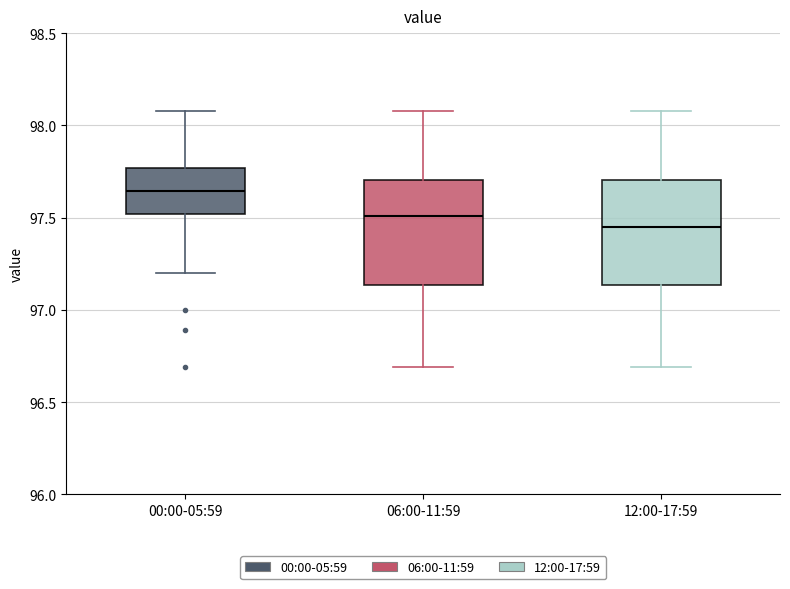

Which box's median line is the lowest?

12:00-17:59